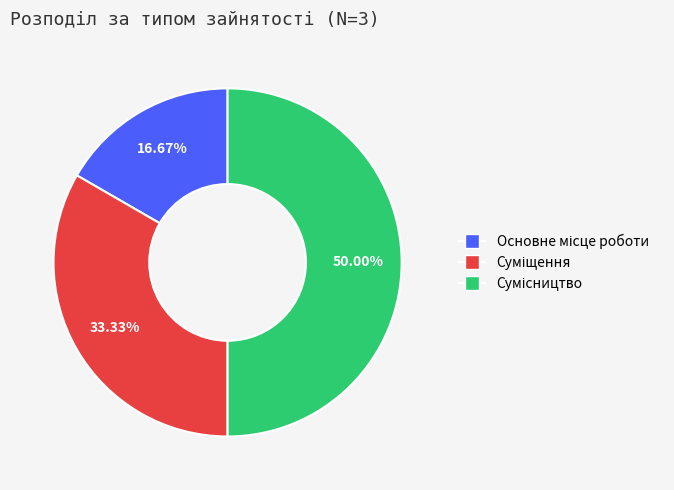

What is the change in value from Основне місце роботи to Суміщення?

+1